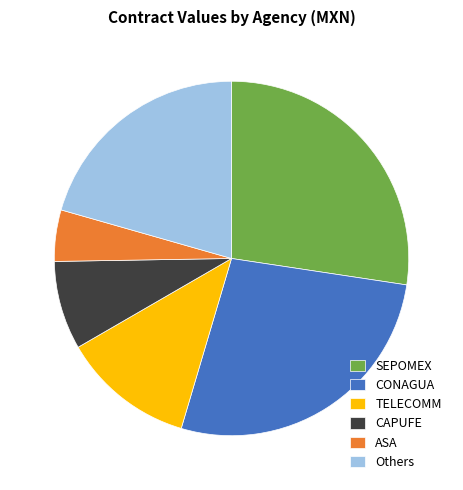

Which has a higher value, ASA or CONAGUA?

CONAGUA